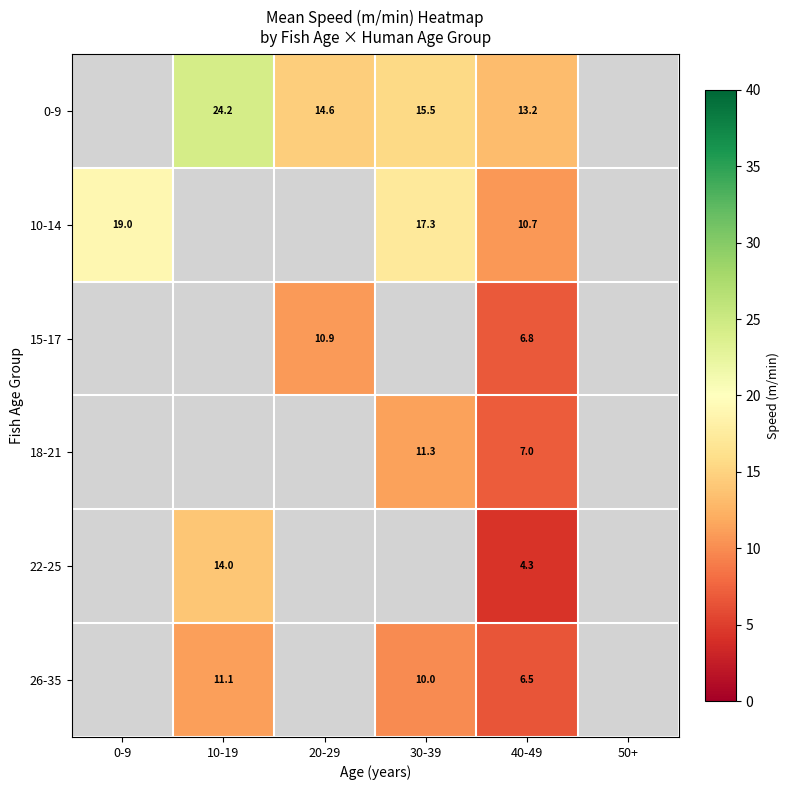

At which category does the chart reach its peak across all series?

10-19